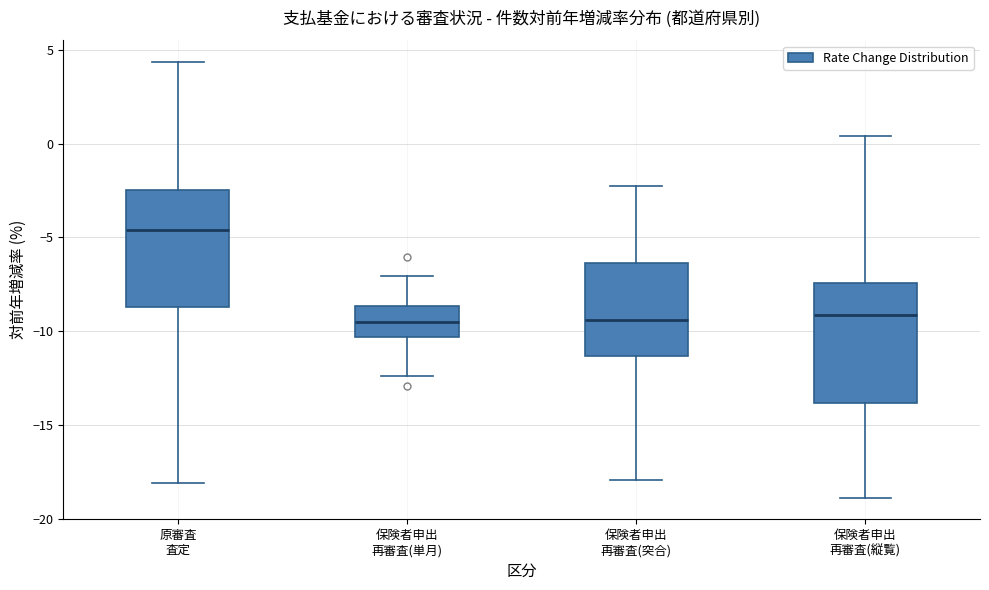

Reading left to right, transcribe this box plot: for each box, give where its median line is, the range the box spans, and where its two whiskers end, as read against the y-axis. The values are not printed on the chart, so give them approximately, as read against the axis.

原審査 査定: median -4.5, box -8.5 to -2.5, whiskers -18.0 to 4.5
保険者申出 再審査(単月): median -9.5, box -10.5 to -8.5, whiskers -12.5 to -7.0
保険者申出 再審査(突合): median -9.5, box -11.5 to -6.5, whiskers -18.0 to -2.5
保険者申出 再審査(縦覧): median -9.0, box -14.0 to -7.5, whiskers -19.0 to 0.5